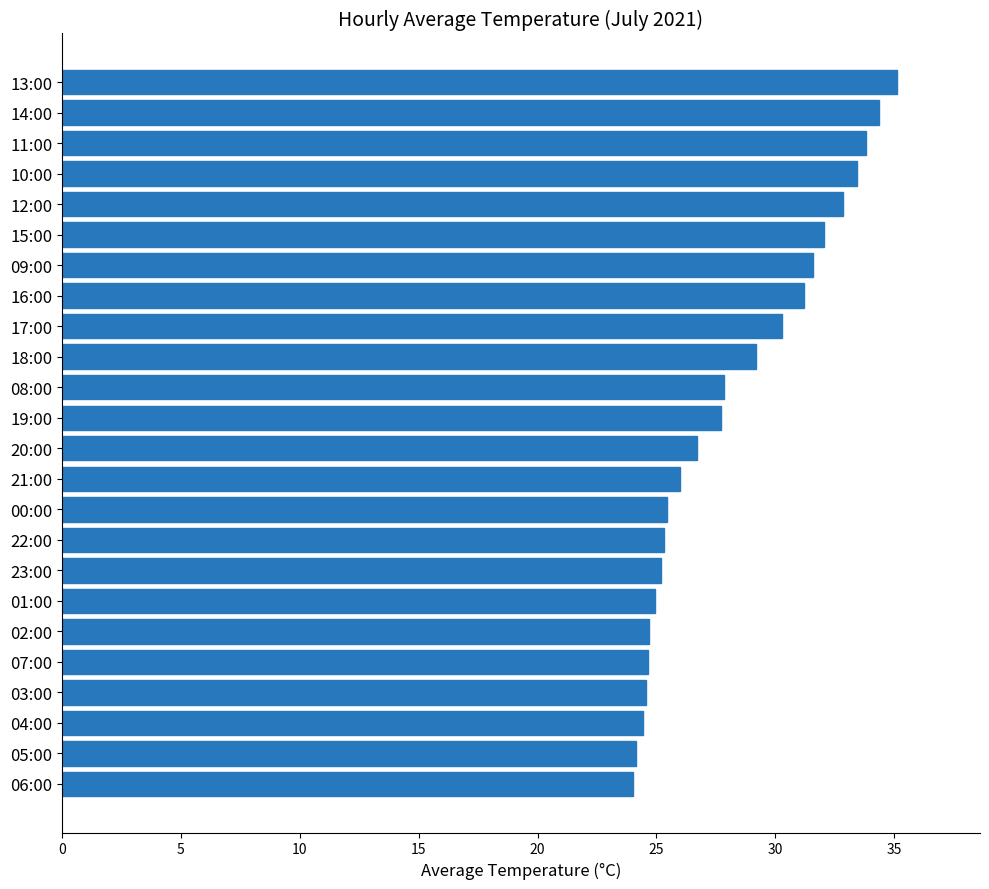

What is the sum of the values at 13:00 and 20:00?

61.8